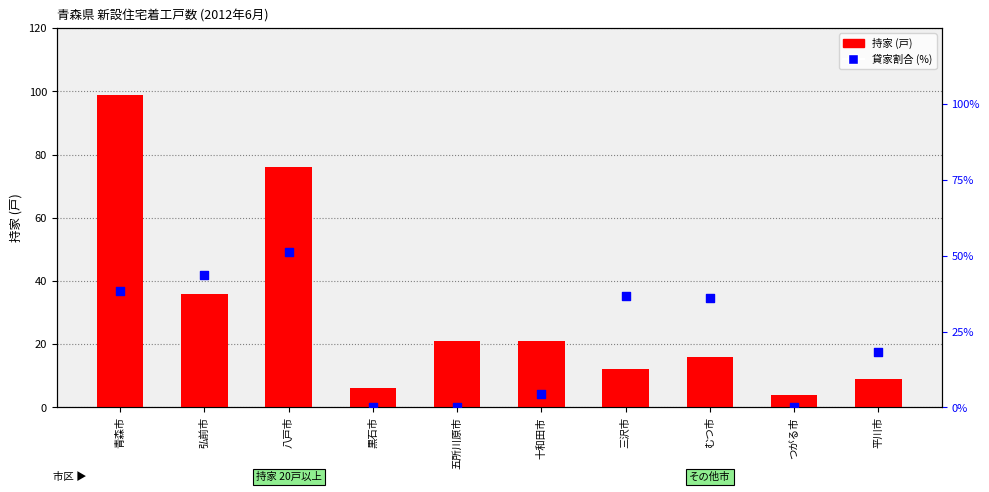

At which category is the sum across all series the highest?

青森市